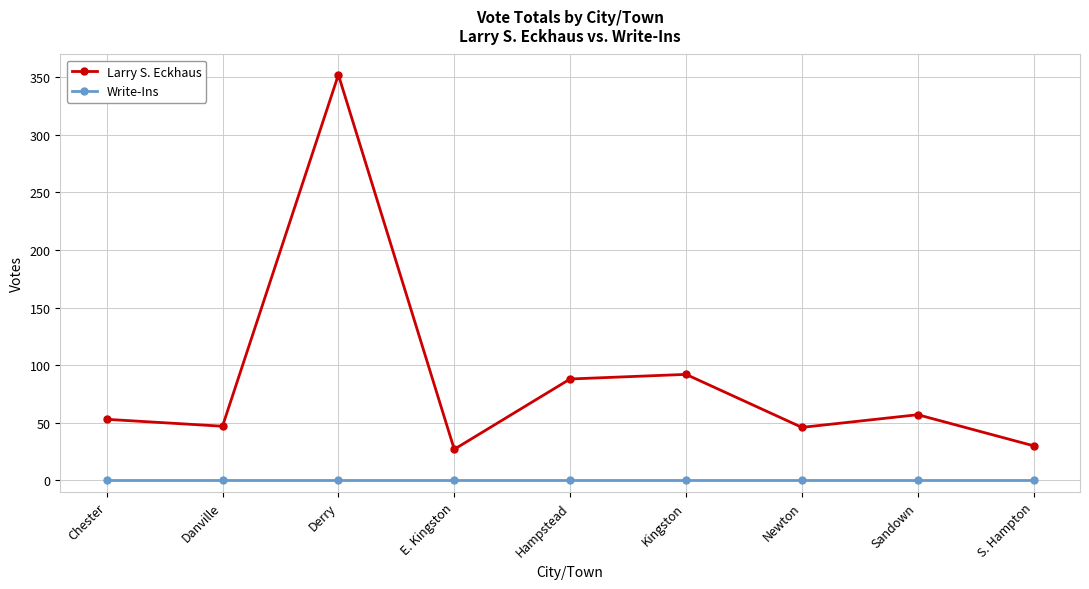

Between Hampstead and Newton, which series saw the biggest shift?

Larry S. Eckhaus